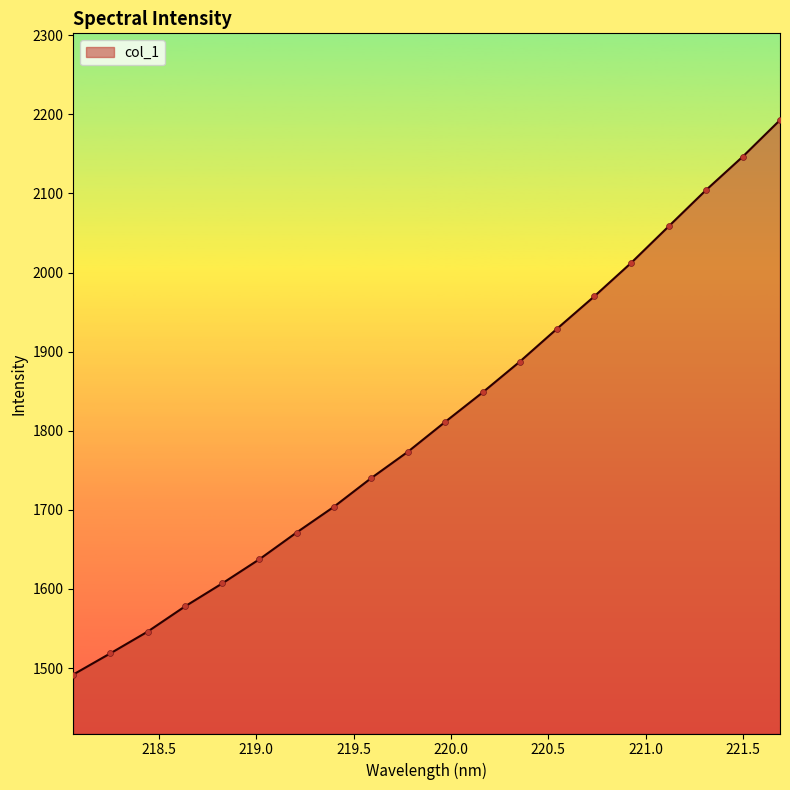

What is the greatest value displayed?

2192.9